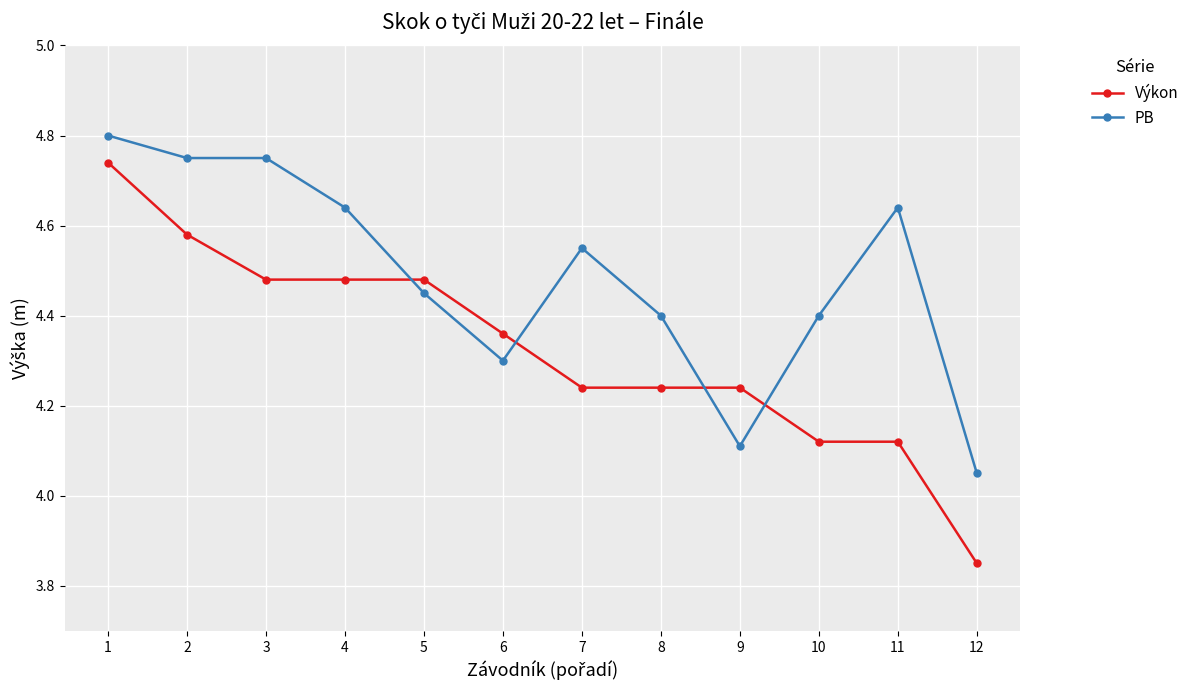

What is the total value across all series at 3?

9.2